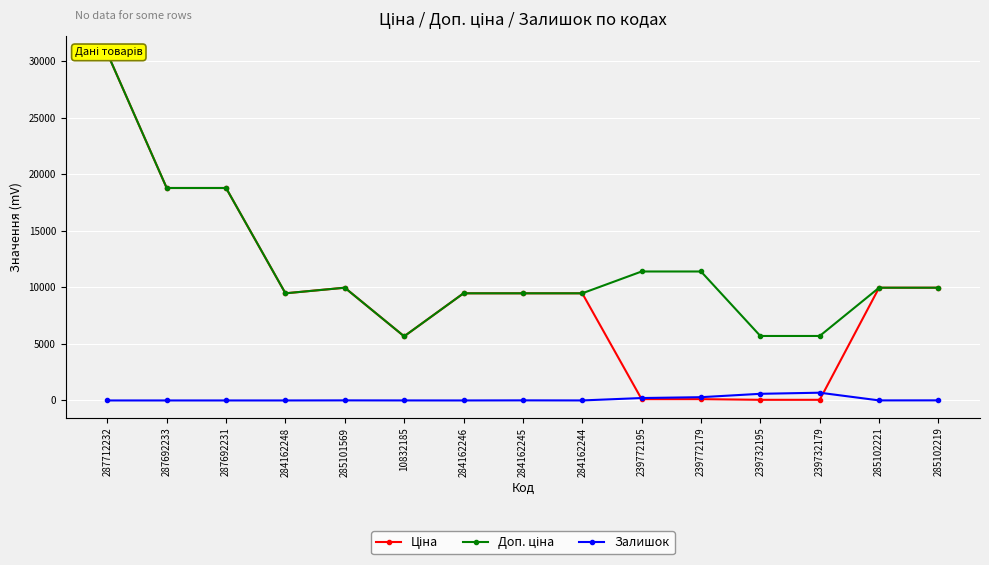

The value of Ціна at 239772179 is 114.1. True or false?

True